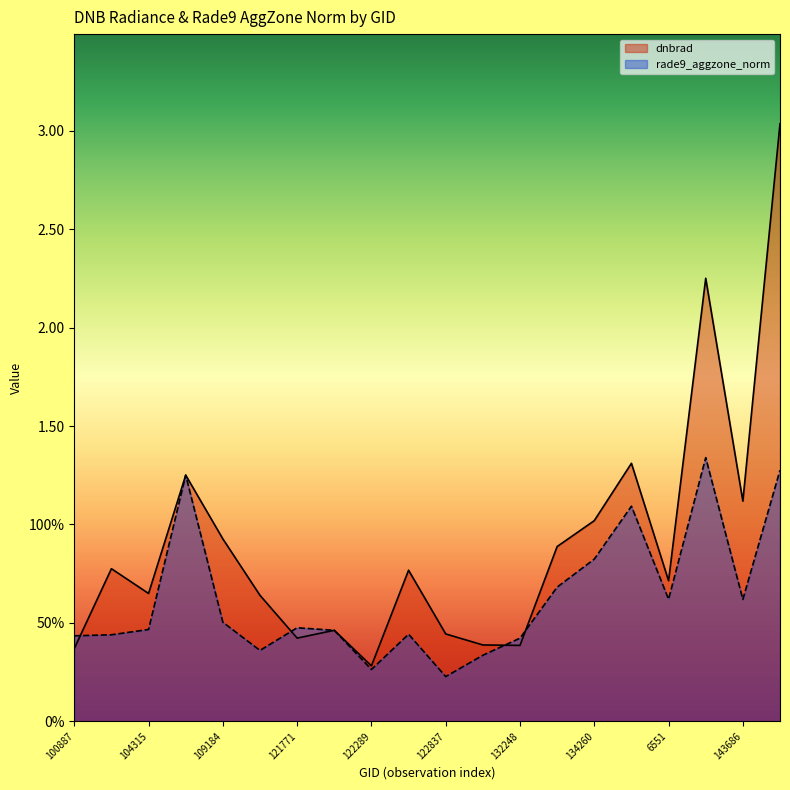

What is the difference between the second highest and minimum values in the dnbrad series?

2.0